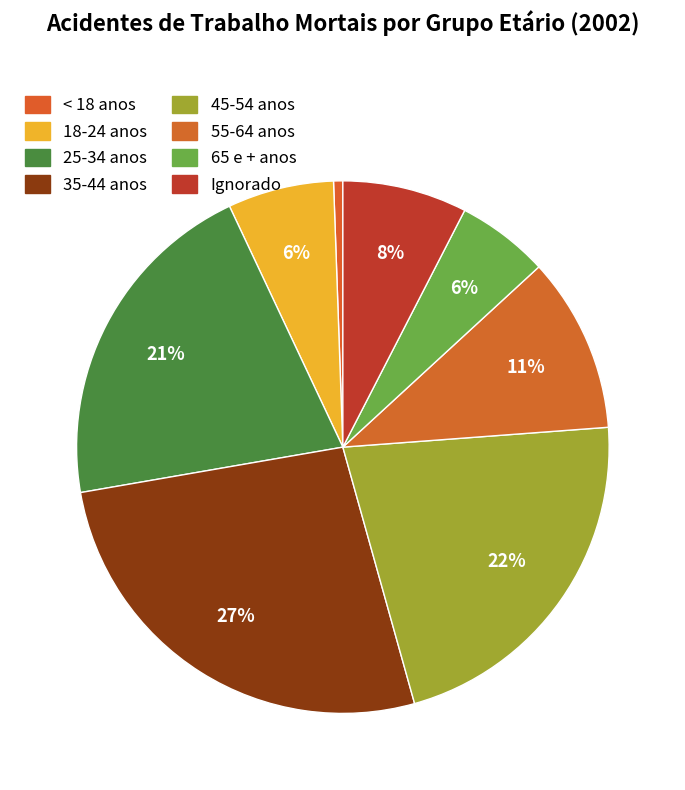

Does Ignorado account for over 50% of the chart?

No